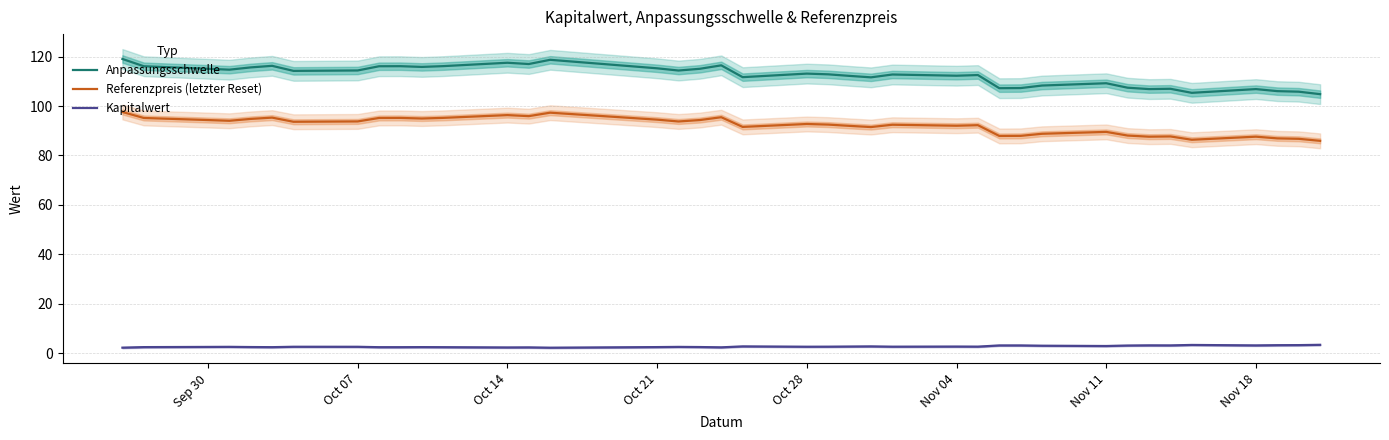

What is the lowest value of the Anpassungsschwelle series?

104.8